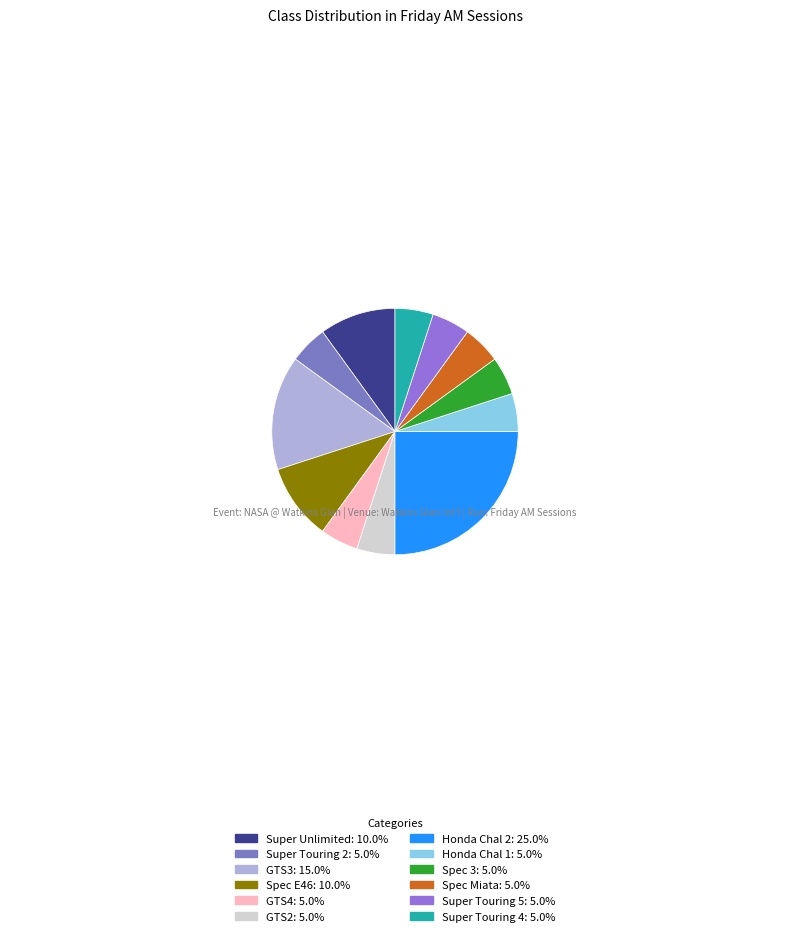

Which slice is the largest?

Honda Chal 2